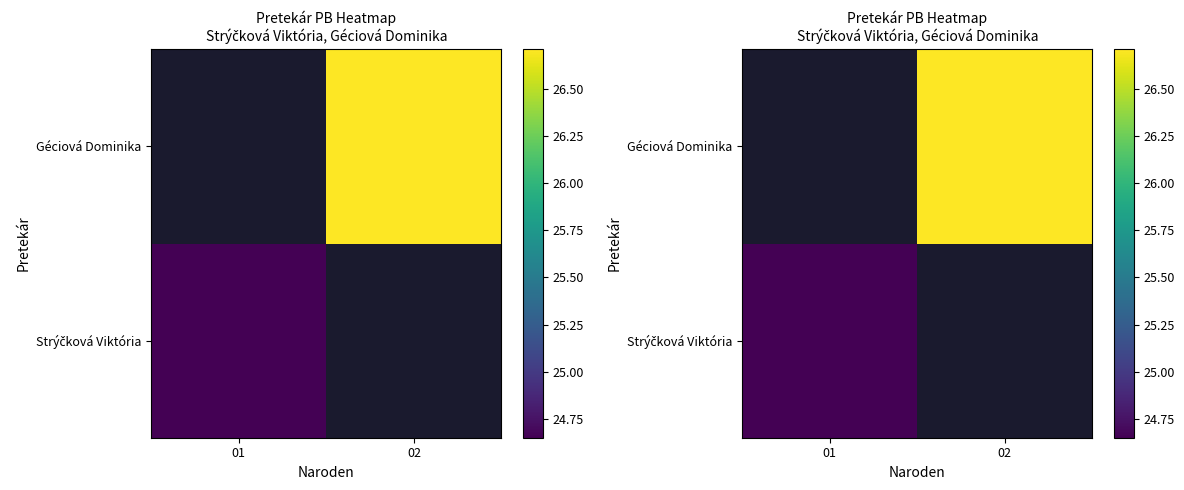

Is the value of Géciová Dominika at 01 greater than the value of Strýčková Viktória at 01?

No